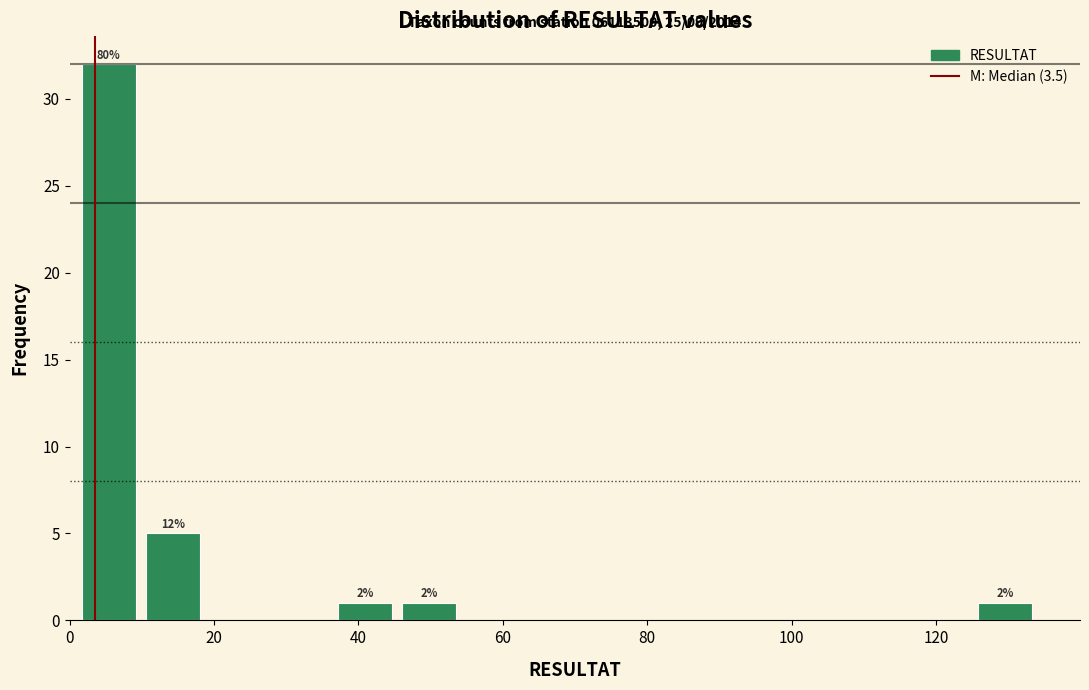

Which range on the x-axis has the tallest bar?

2 to 10